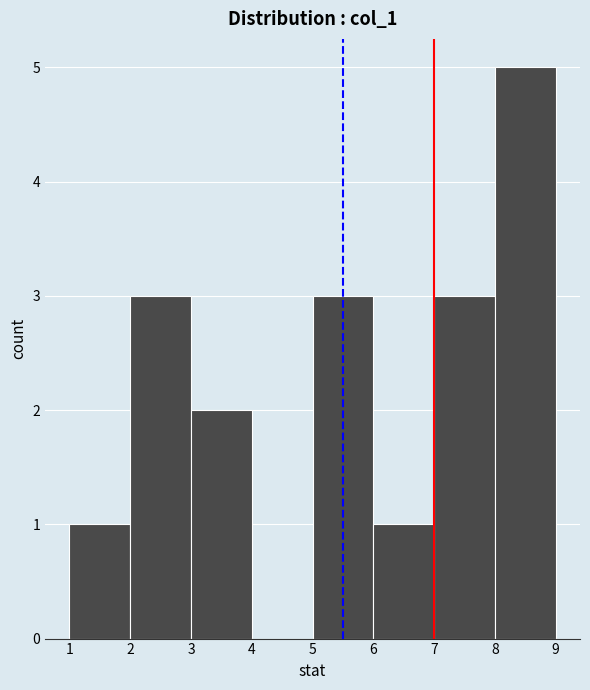

Reading left to right, transcribe this chart: for each bar, give the range it covers on the x-axis and its height. The values are not printed on the chart, so give them approximately, as read against the axis.

1 to 2: 1
2 to 3: 3
3 to 4: 2
4 to 5: 0
5 to 6: 3
6 to 7: 1
7 to 8: 3
8 to 9: 5